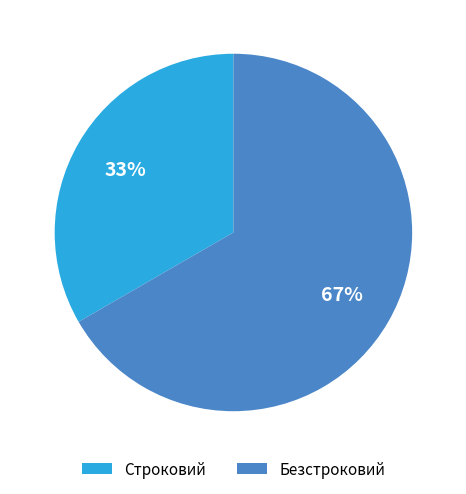

Approximately how many times larger is the value at Безстроковий compared to Строковий?

2.0